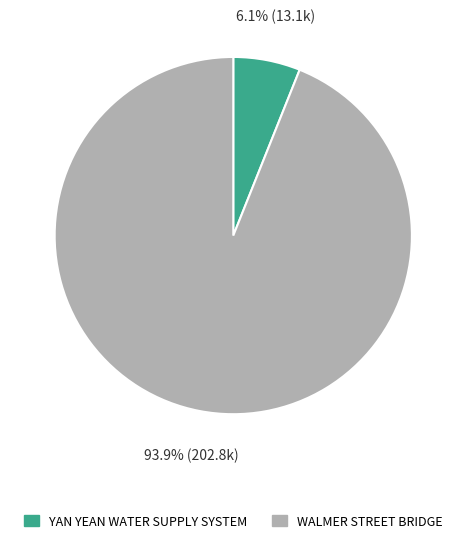

True or false: WALMER STREET BRIDGE accounts for 94% of the total.

True